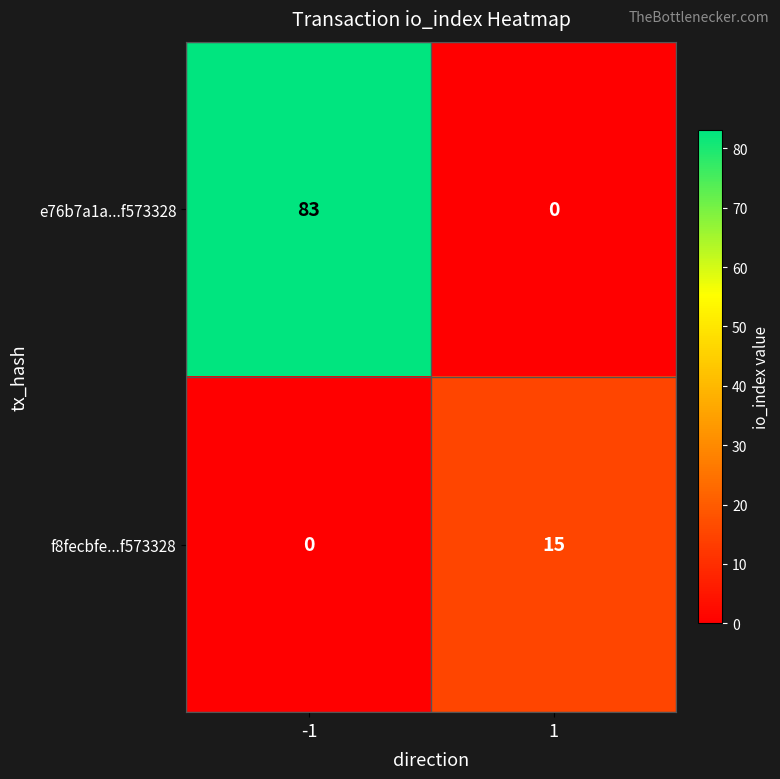

Read the e76b7a1a...f573328 value at -1.

83